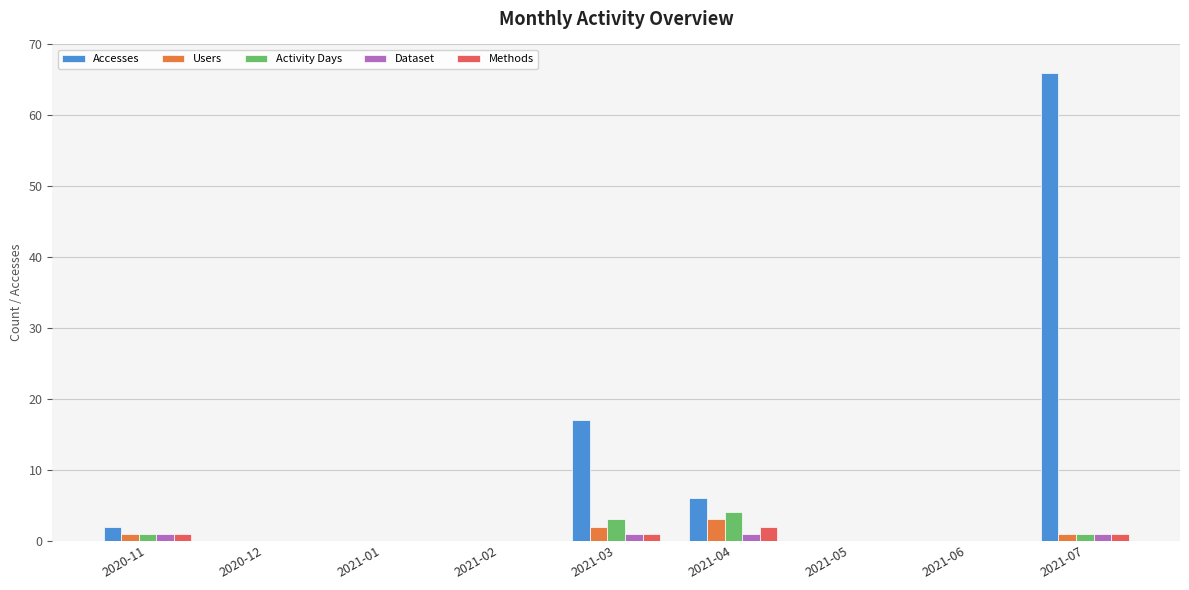

Which series changed the most between 2021-04 and 2021-05?

Accesses